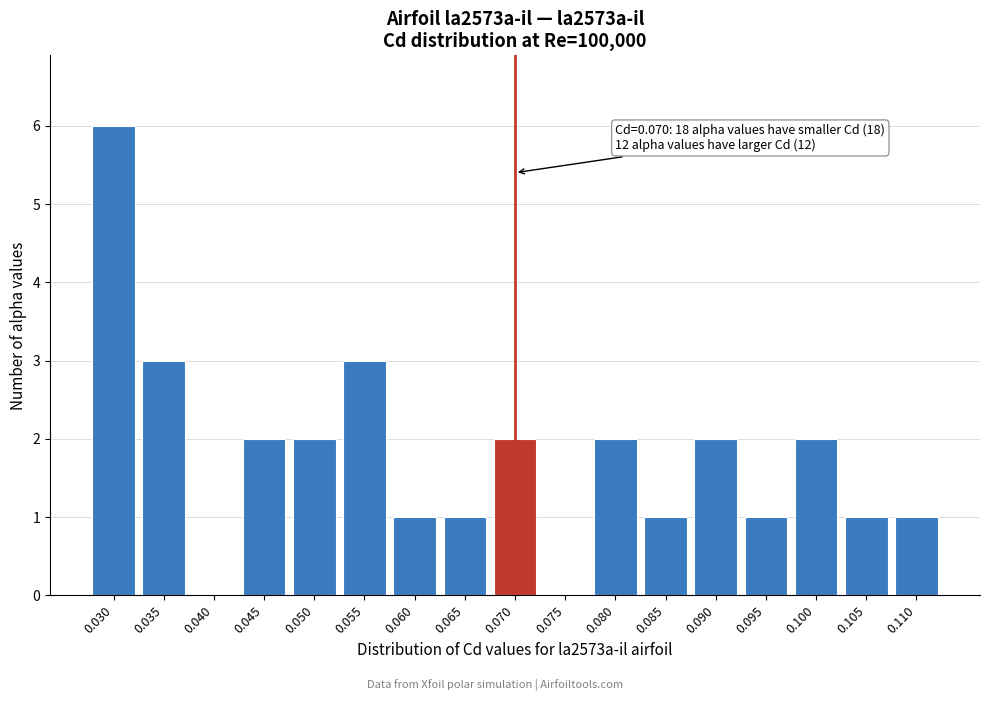

Reading right to left, list all the values displayed in this chart.

0.110=1	0.105=1	0.100=2	0.095=1	0.090=2	0.085=1	0.080=2	0.075=0	0.070=2	0.065=1	0.060=1	0.055=3	0.050=2	0.045=2	0.040=0	0.035=3	0.030=6